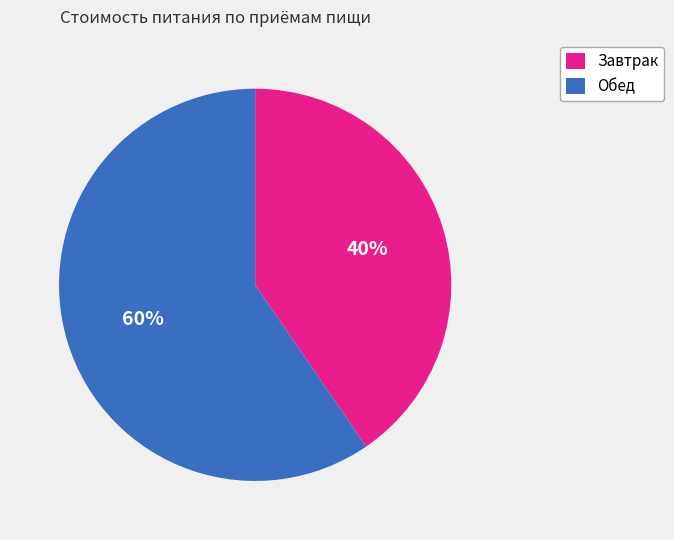

Which has a higher value, Завтрак or Обед?

Обед